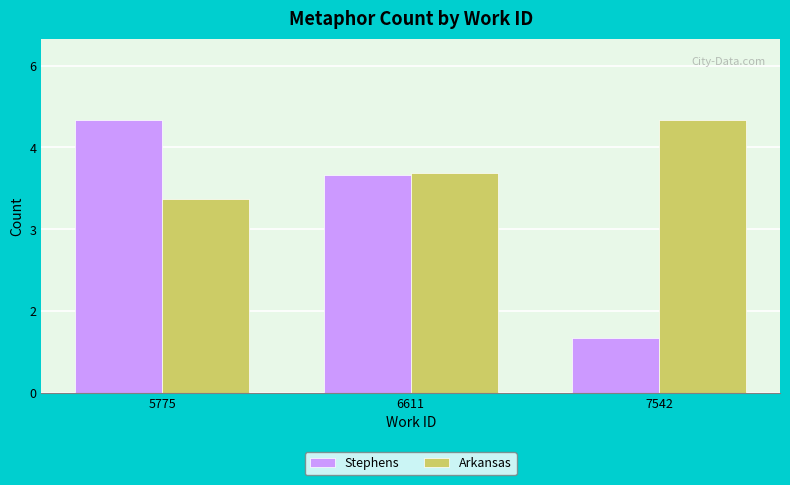

How many Arkansas values are between 3 and 5?

3